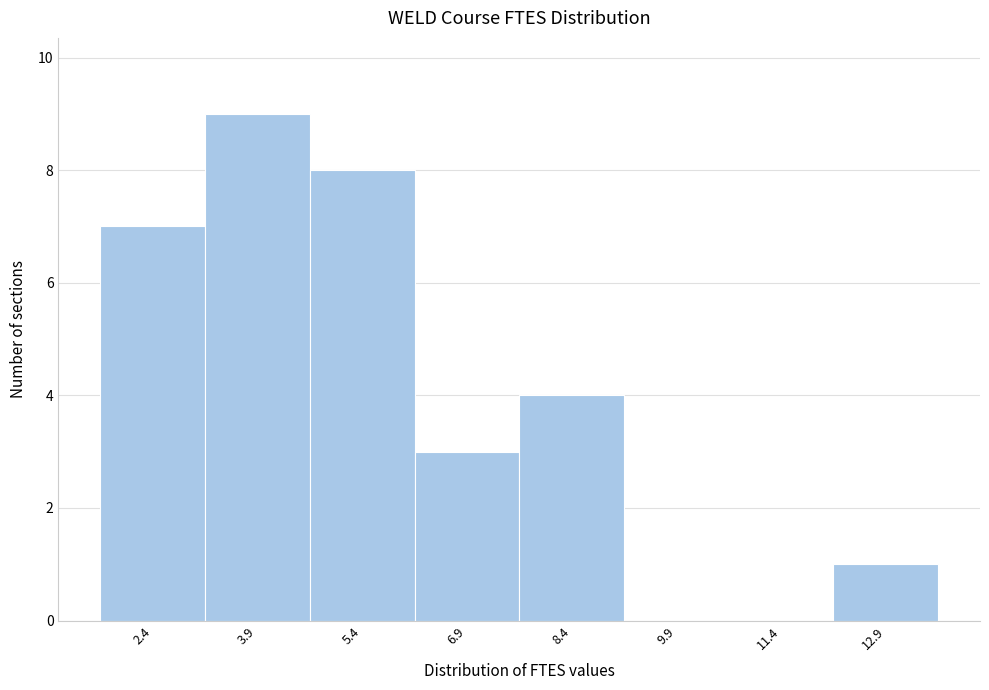

Reading right to left, transcribe all the data shown in this chart.

12.9=1	11.4=0	9.9=0	8.4=4	6.9=3	5.4=8	3.9=9	2.4=7